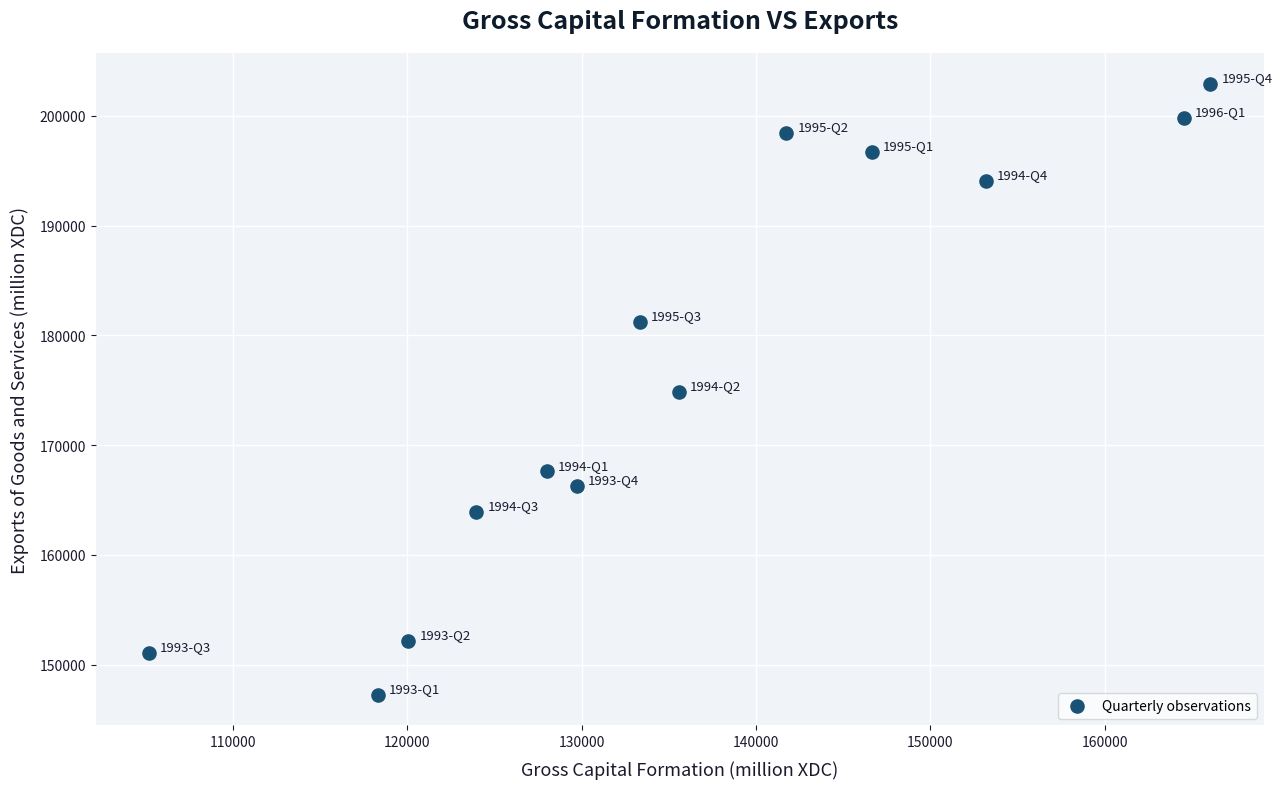

What is the range of Y values (max minus min)?

55722